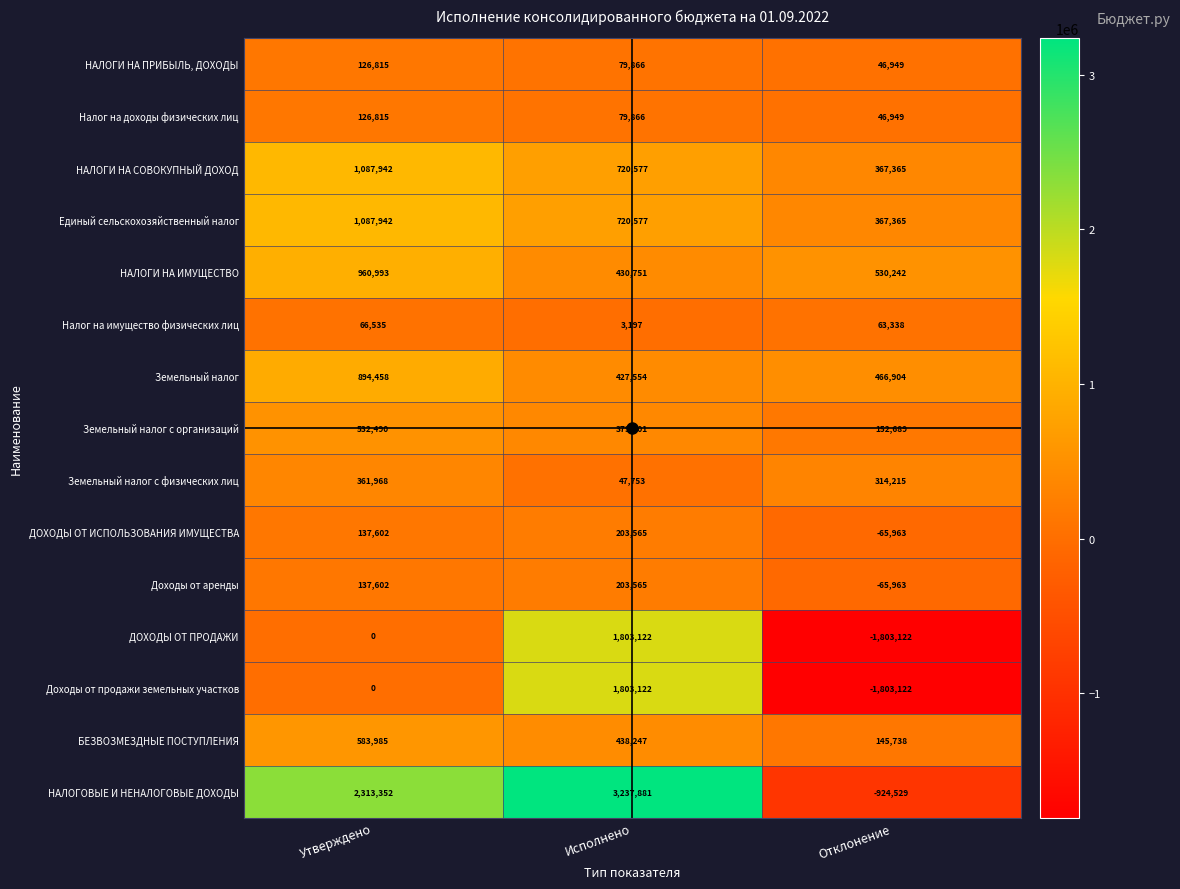

At which category is the sum across all series the highest?

Исполнено